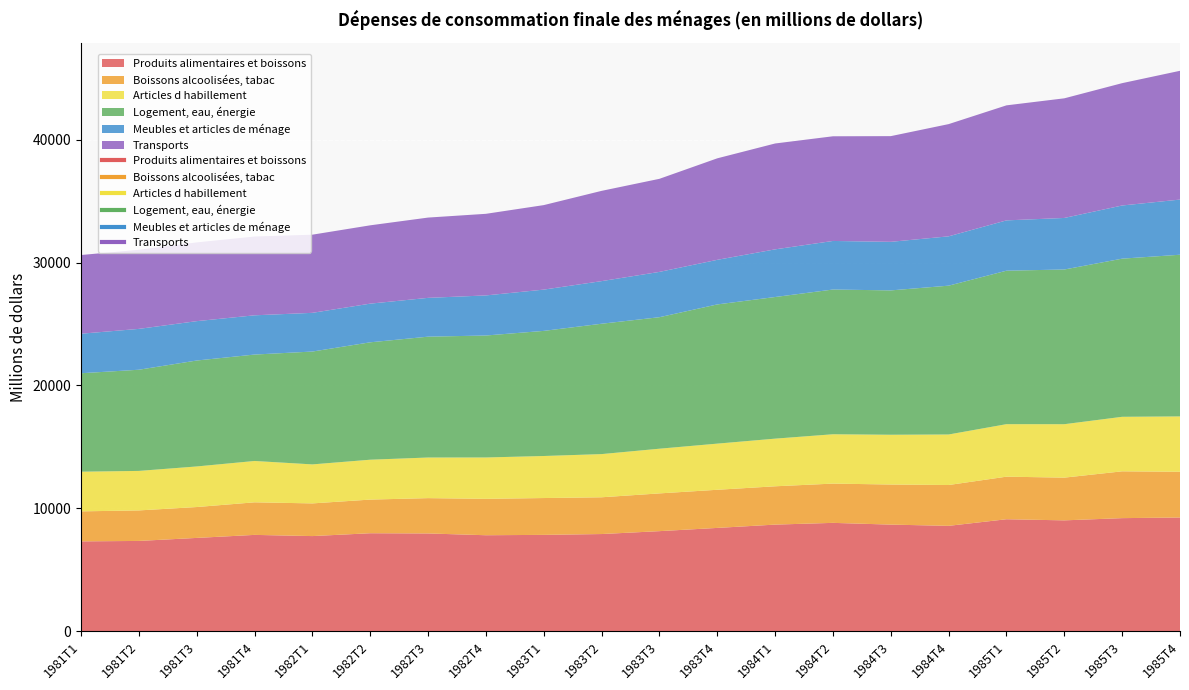

What is the sum of all Boissons alcoolisées, tabac values?

60870